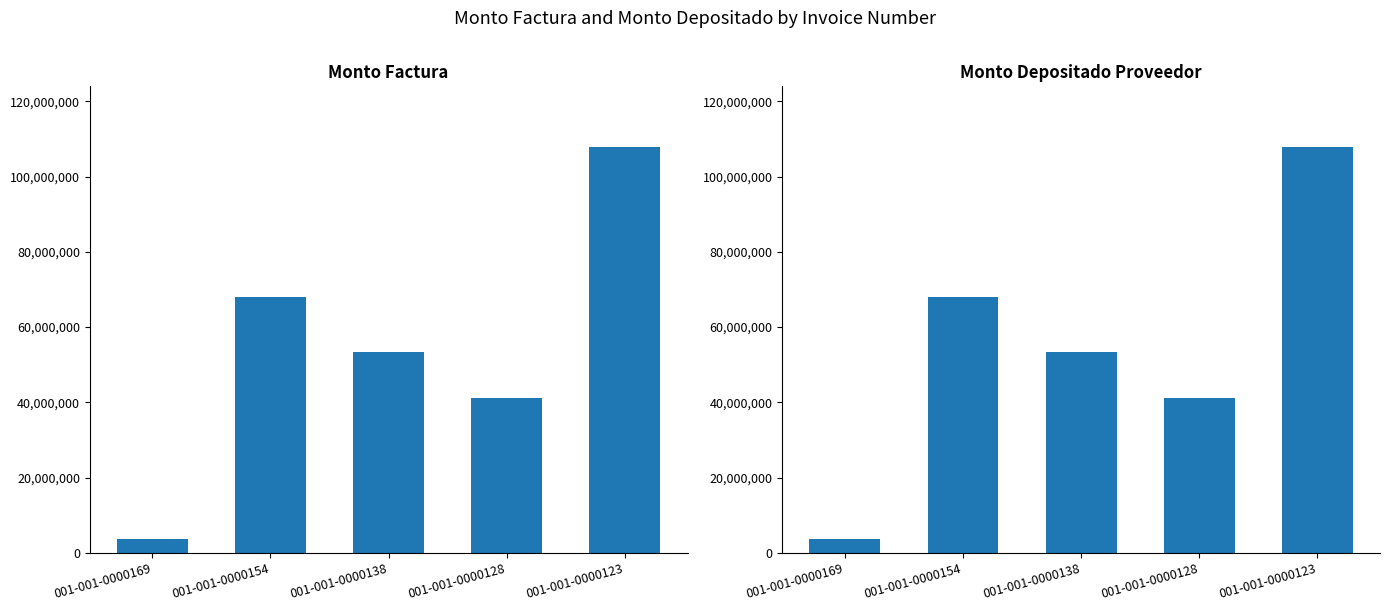

Is it true that monto_depositado_proveedor equals 53386950 at 001-001-0000138?

True